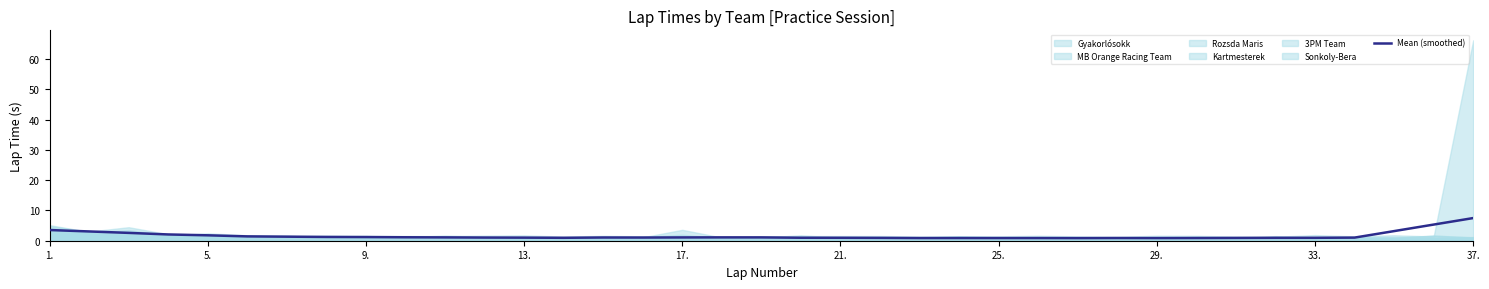

Is it true that Mean (smoothed) equals 1.0 at 13.?

True